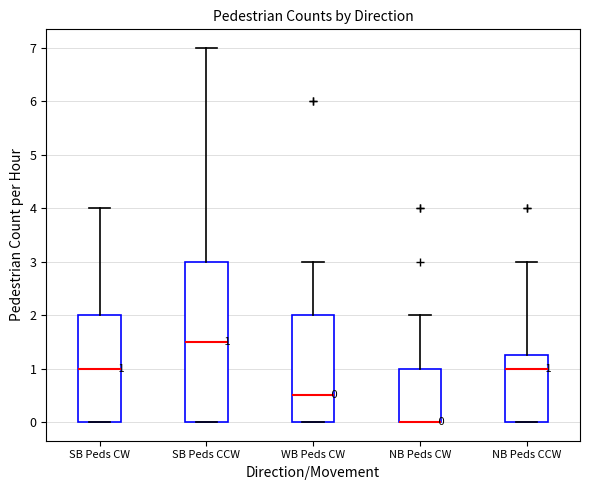

Which box is the tallest, from its lower edge to its upper edge?

SB Peds CCW